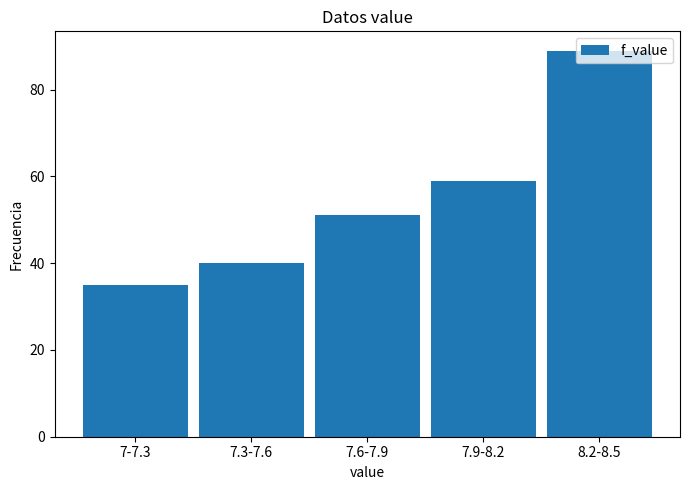

What is the label of the 2nd bar from the right?

7.9-8.2